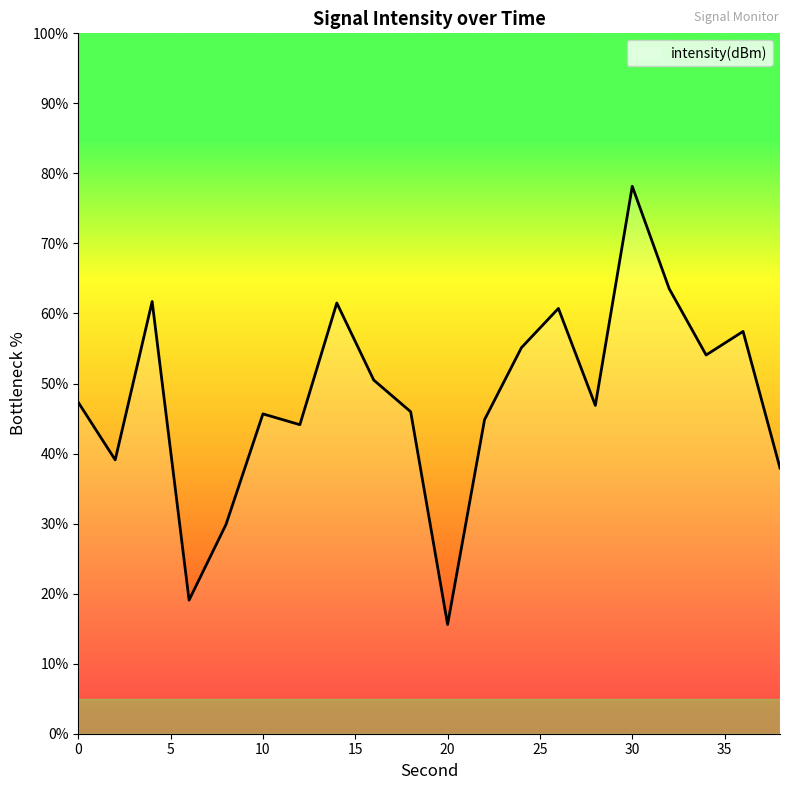

What is the smallest value displayed?

15.6